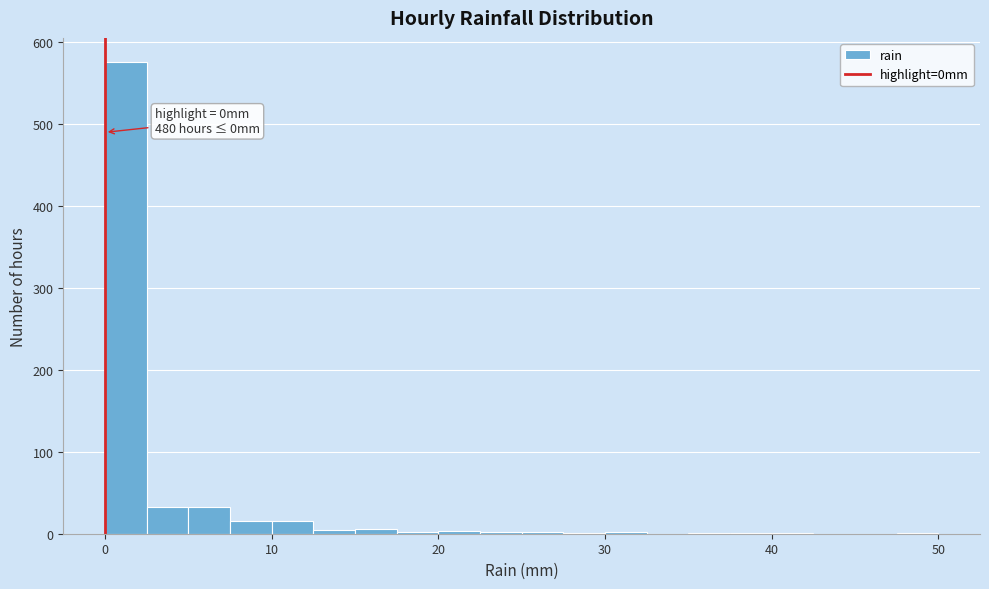

Around what value on the x-axis is the tallest bar? Give the approximate position of its centre, as read against the axis.

1